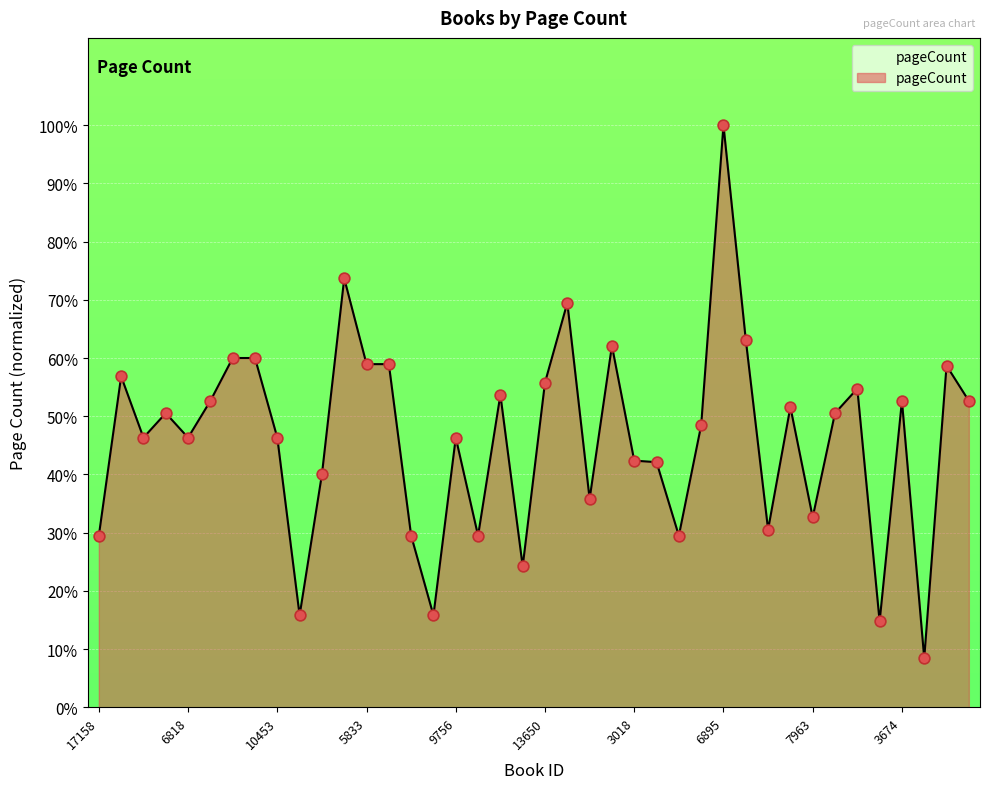

What is the maximum value shown in the chart?

100.0